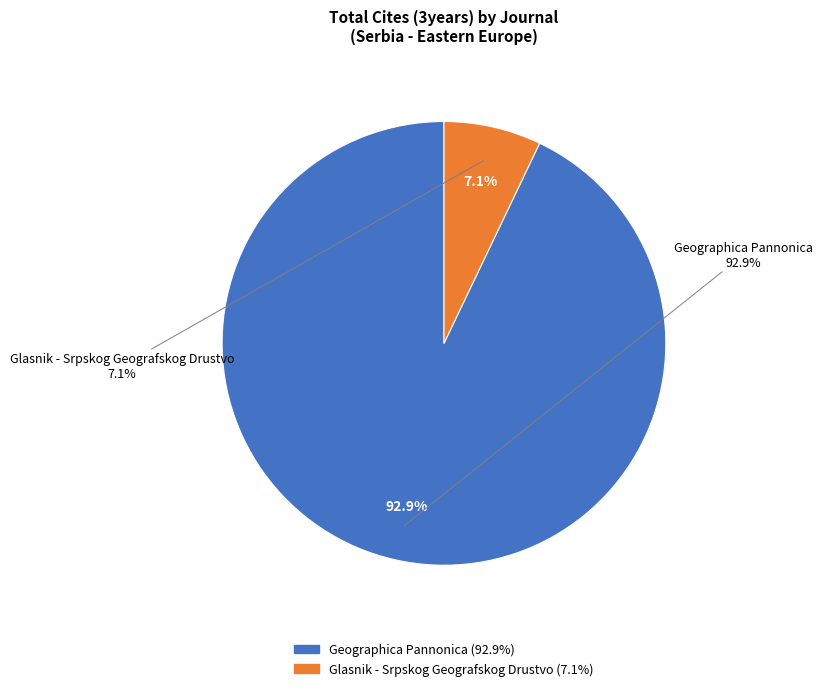

What percentage do Geographica Pannonica and Glasnik - Srpskog Geografskog Drustvo together represent?

100.0%